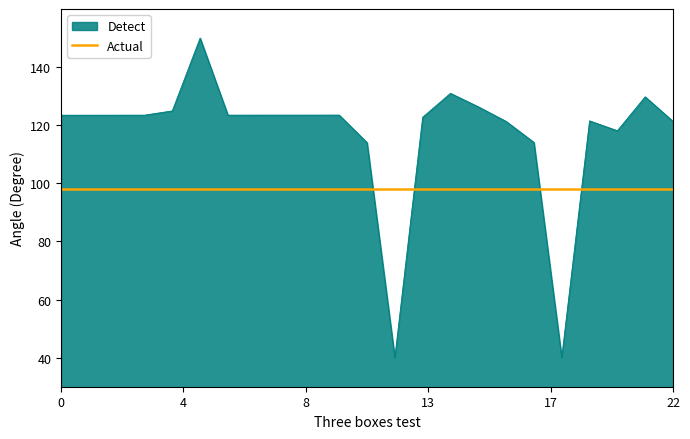

True or false: Actual and Detect cross at least once.

True